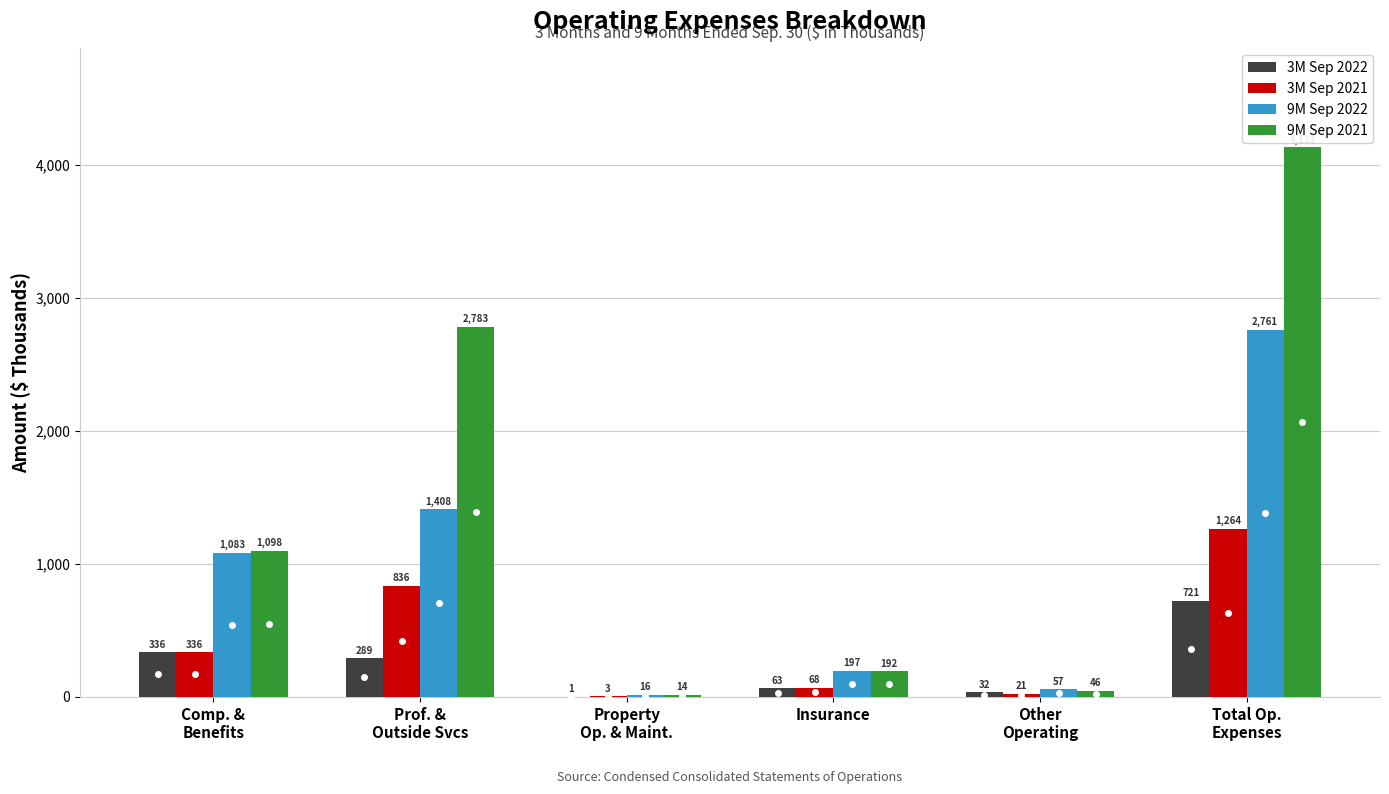

True or false: 3M Sep 2021 has a value of 68 at Insurance.

True